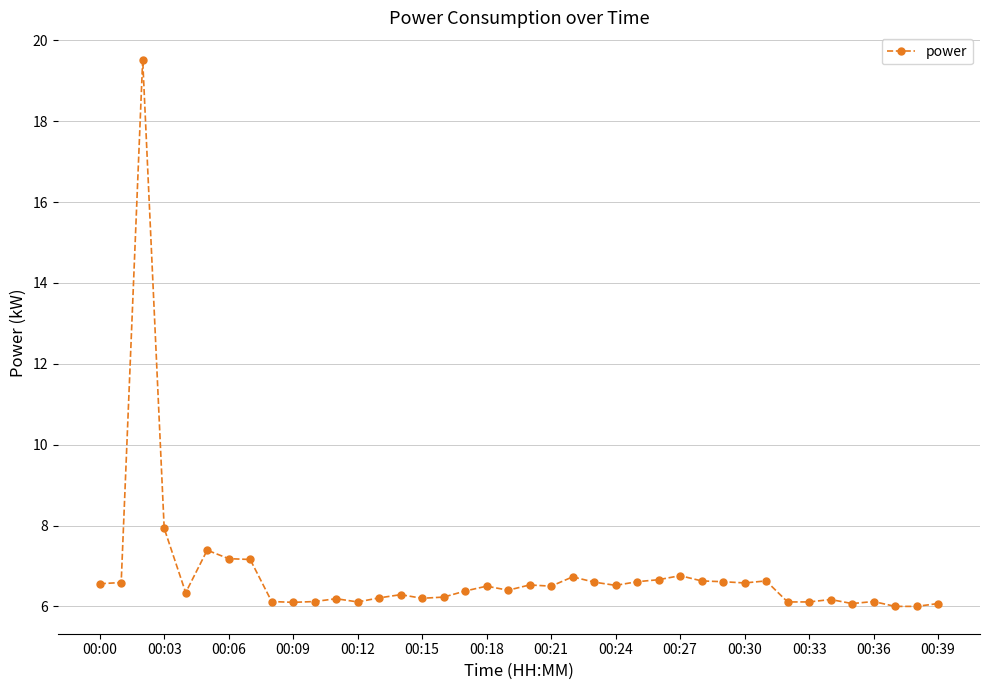

What is the value of the 24th point from the left?

6.6